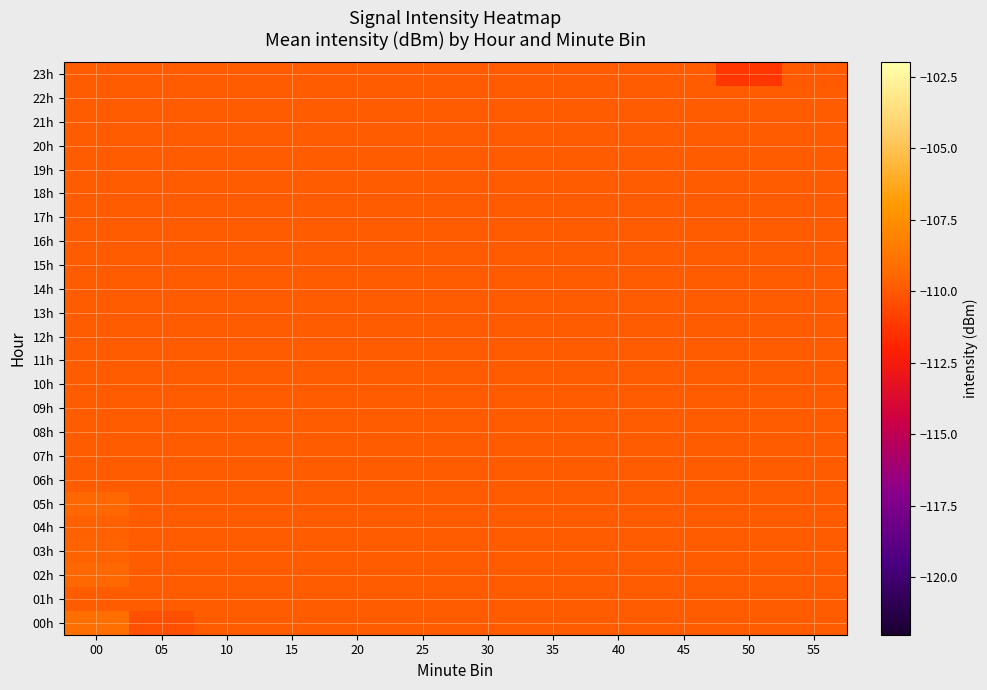

How many categories are shown in the chart?

12